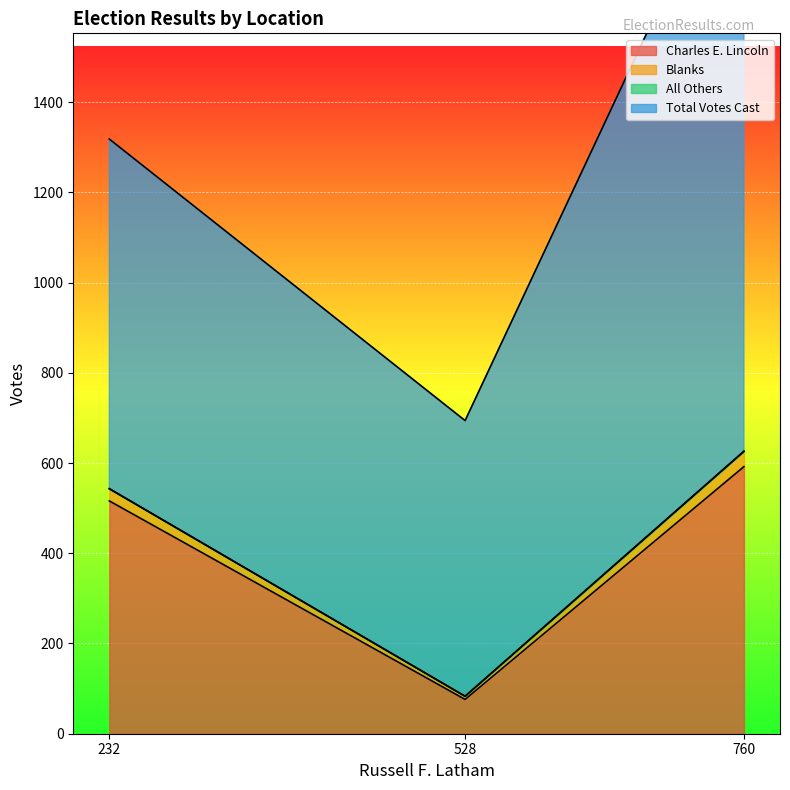

How many data points in Charles E. Lincoln are above 516?

1